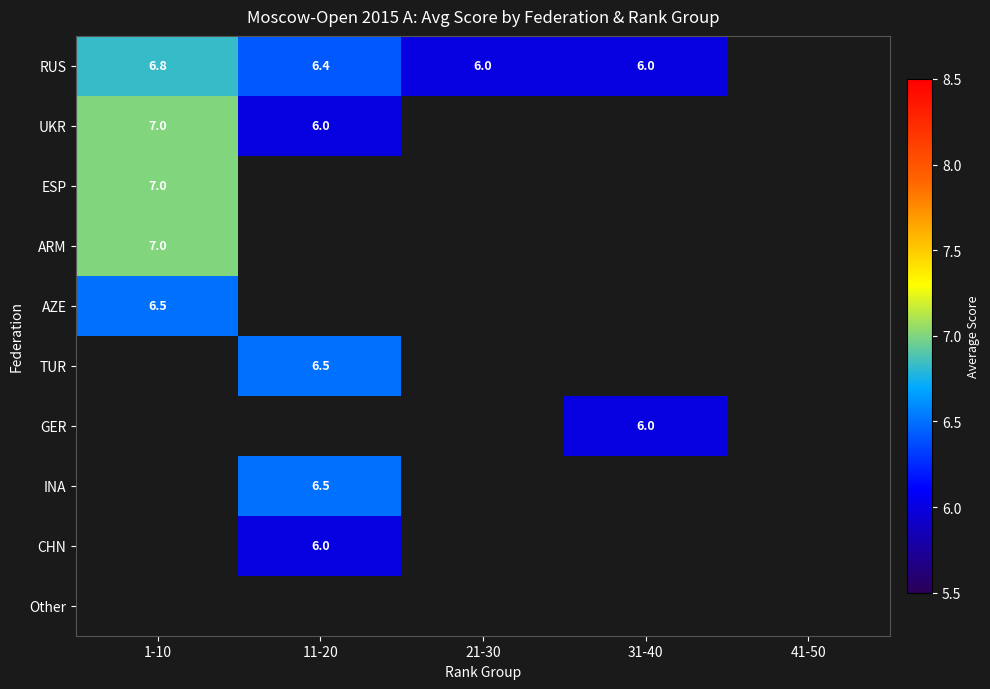

How many data points does each series have?

5